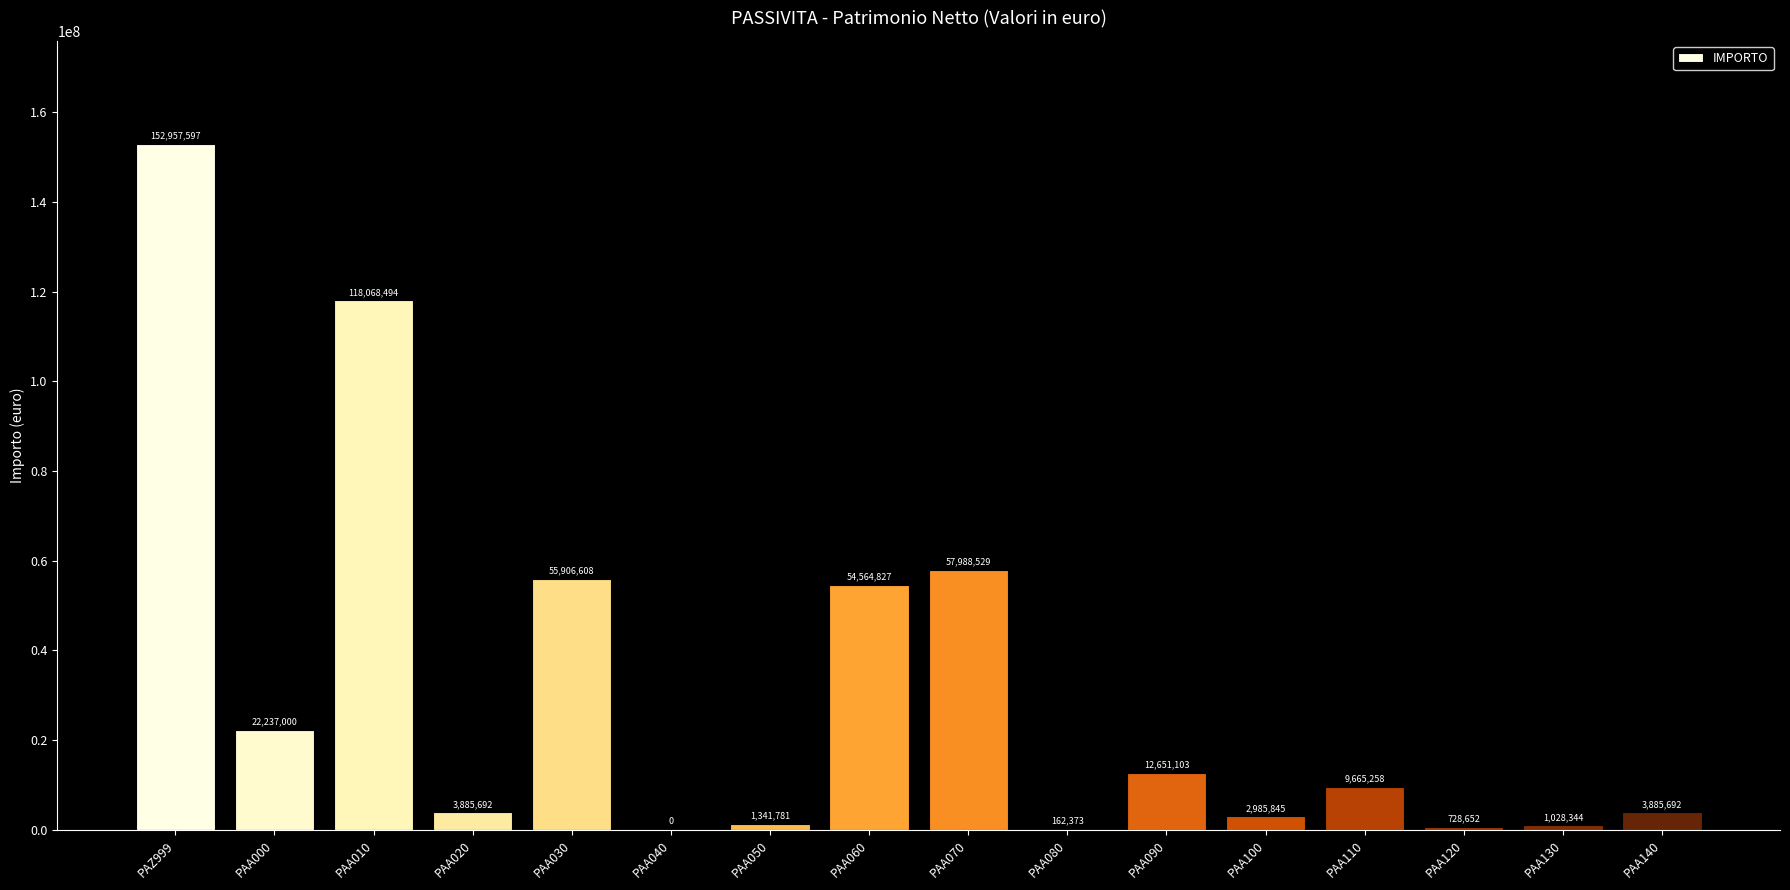

What is the change in value from PAA040 to PAA060?

+54564827